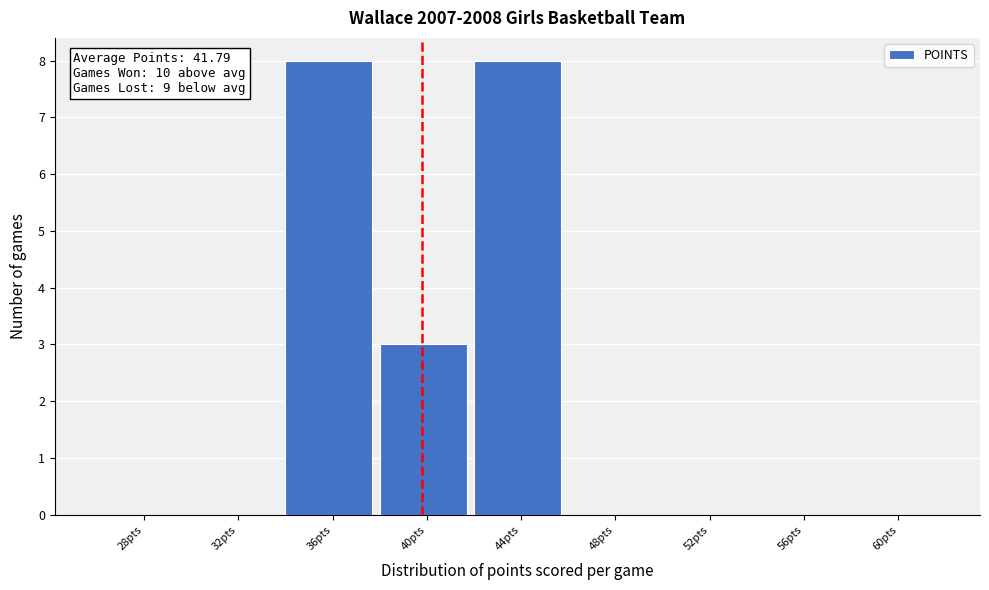

Reading right to left, list all the values displayed in this chart.

60pts=0	56pts=0	52pts=0	48pts=0	44pts=8	40pts=3	36pts=8	32pts=0	28pts=0